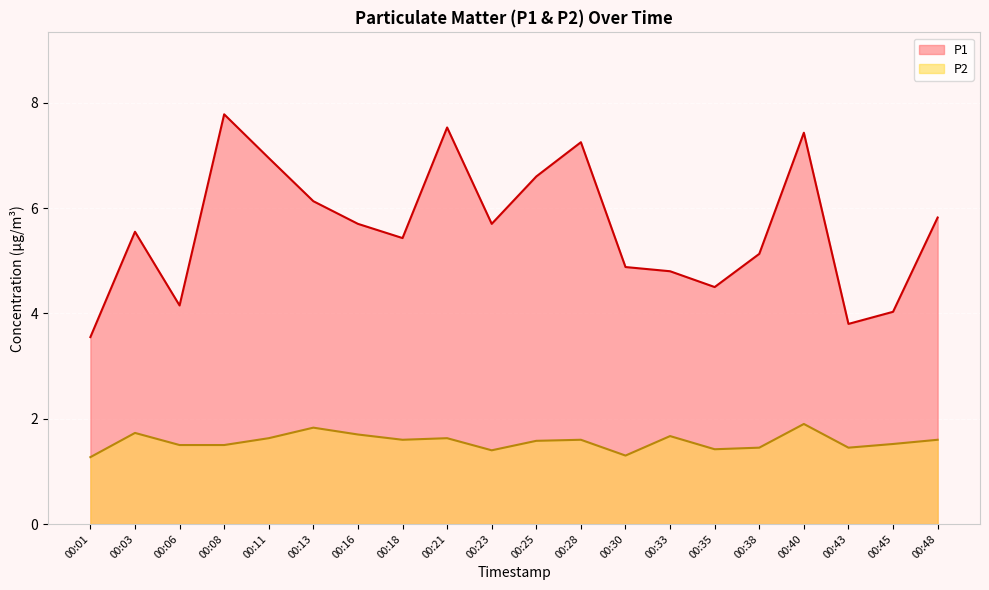

Between 00:16 and 00:43, which series saw the biggest shift?

P1